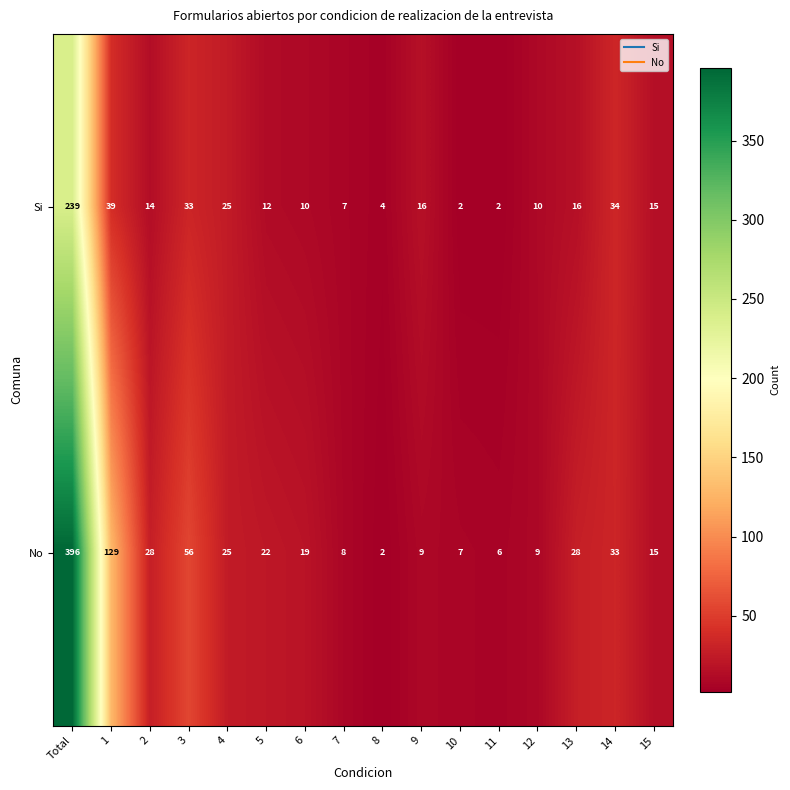

What is the difference between the second highest and second lowest values in the No series?

123